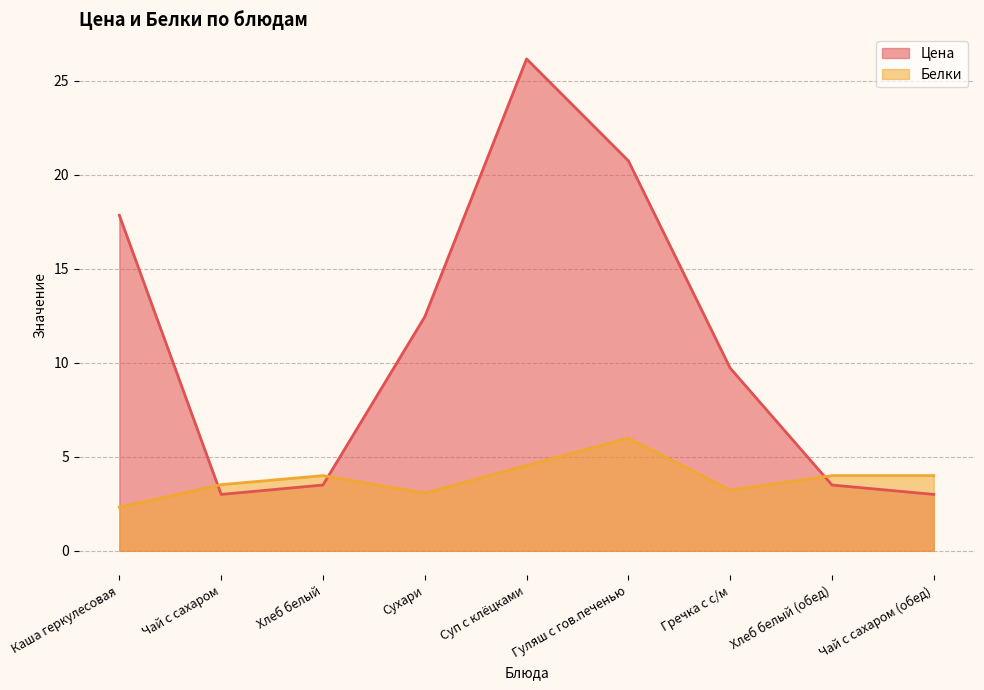

At which category is the sum across all series the highest?

Суп с клёцками